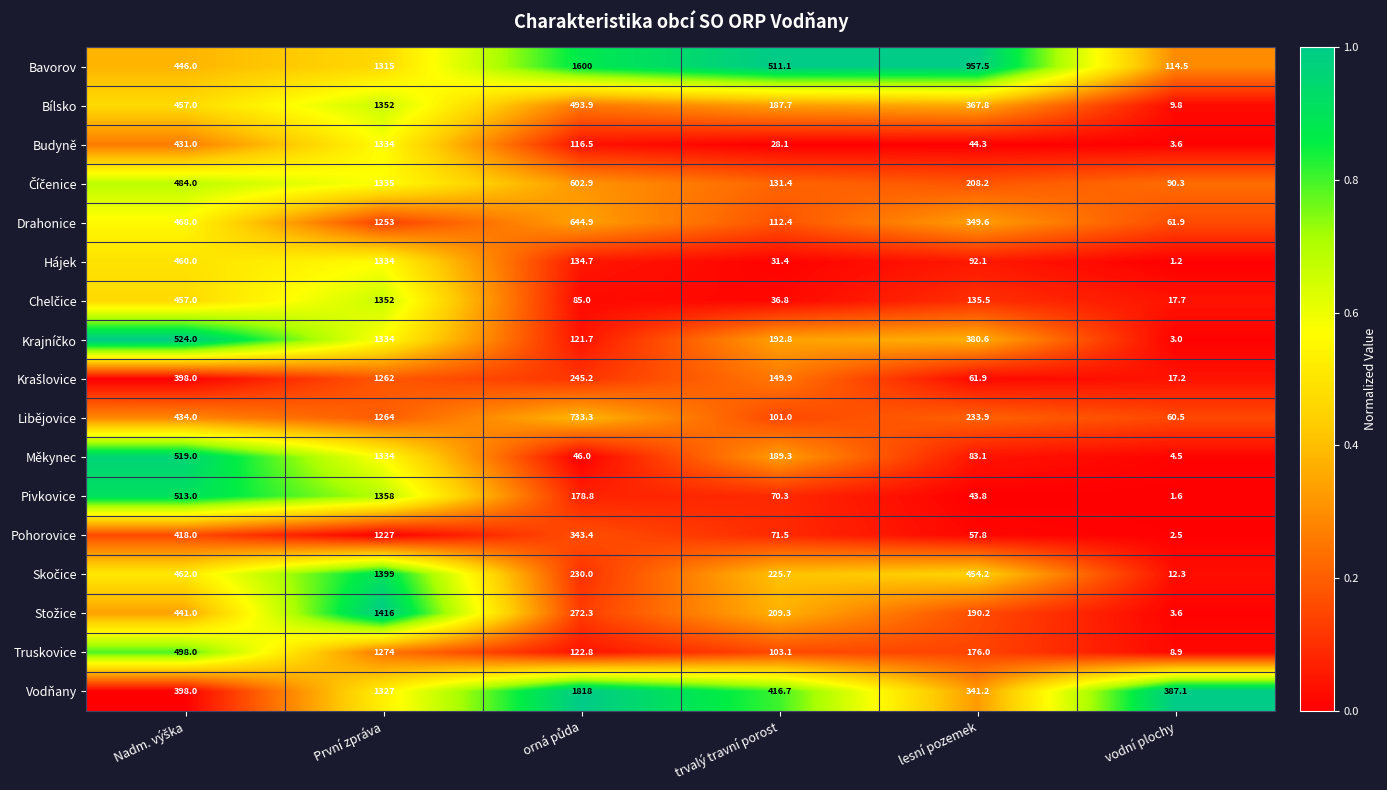

Between První zpráva and lesní pozemek, which series saw the biggest shift?

Pivkovice